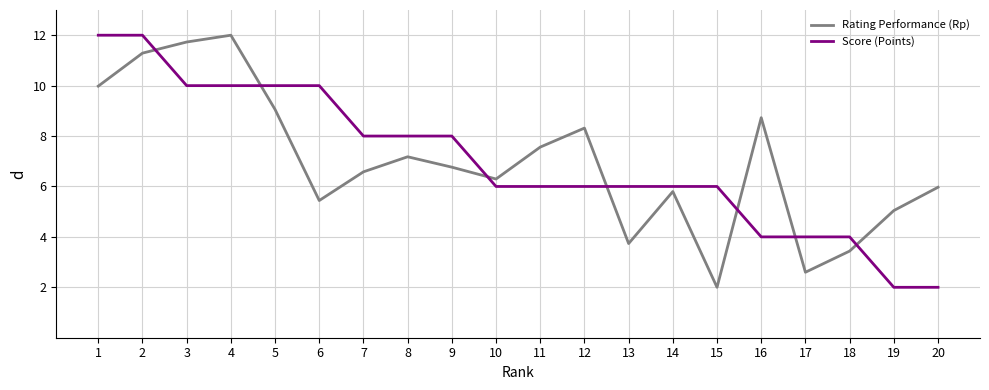

How many interior local valleys does the Rating Performance (Rp) series have?

5